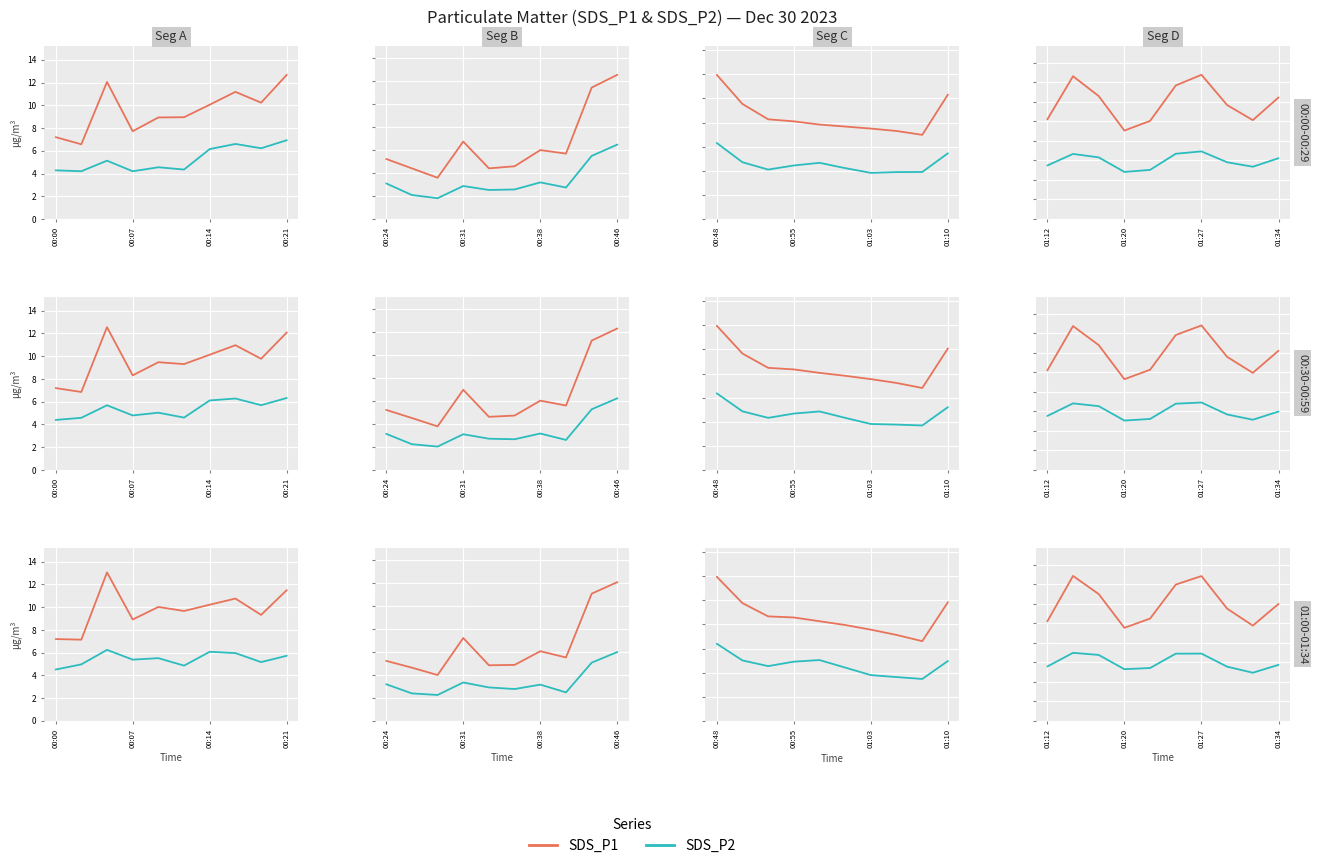

Which series has the largest range (max minus min)?

SDS_P1